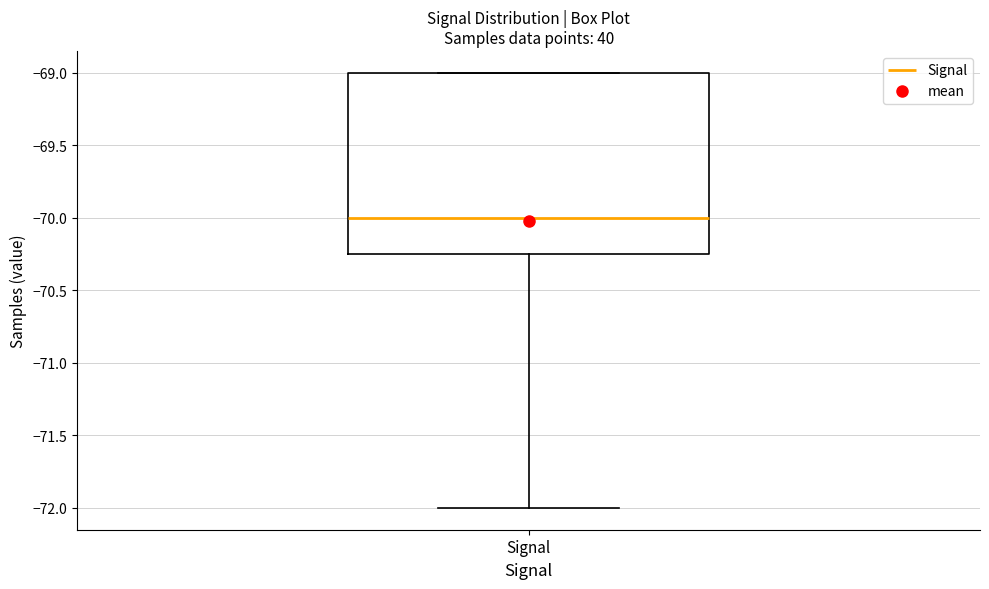

Transcribe this box plot: give where the median line is, the range the box spans, and where the two whiskers end, as read against the y-axis. The values are not printed on the chart, so give them approximately, as read against the axis.

median -70.00, box -70.25 to -69.00, whiskers -72.00 to -69.00